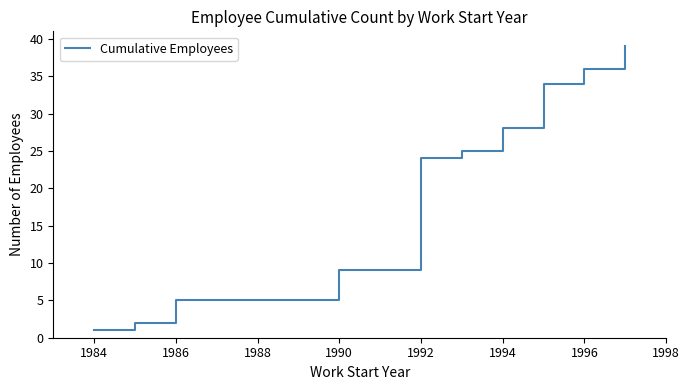

What value does the data have at 1992, to the nearest 5?

15